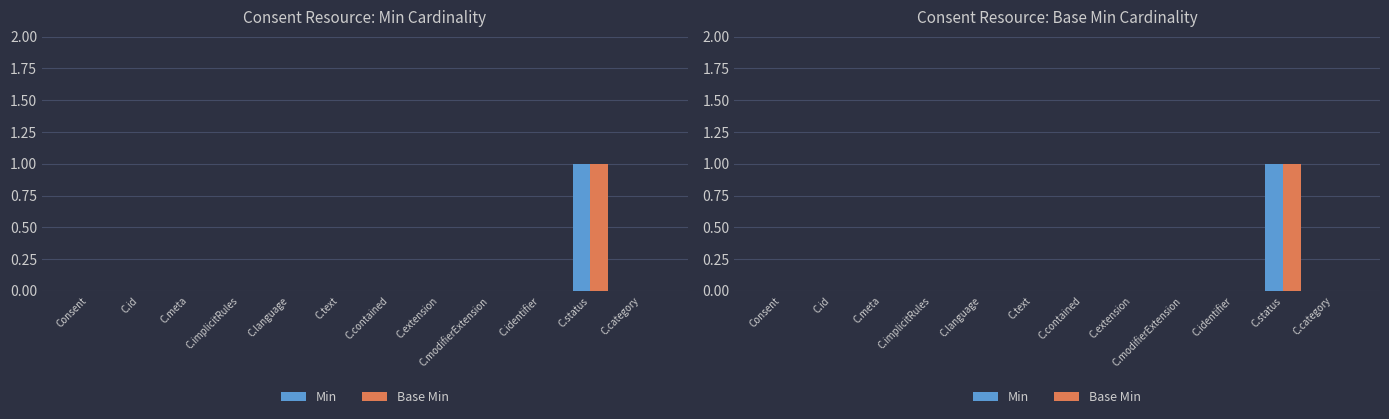

Reading right to left, extract all data points from this chart.

Min: C.category=0	C.status=1	C.identifier=0	C.modifierExtension=0	C.extension=0	C.contained=0	C.text=0	C.language=0	C.implicitRules=0	C.meta=0	C.id=0	Consent=0
Base Min: C.category=0	C.status=1	C.identifier=0	C.modifierExtension=0	C.extension=0	C.contained=0	C.text=0	C.language=0	C.implicitRules=0	C.meta=0	C.id=0	Consent=0